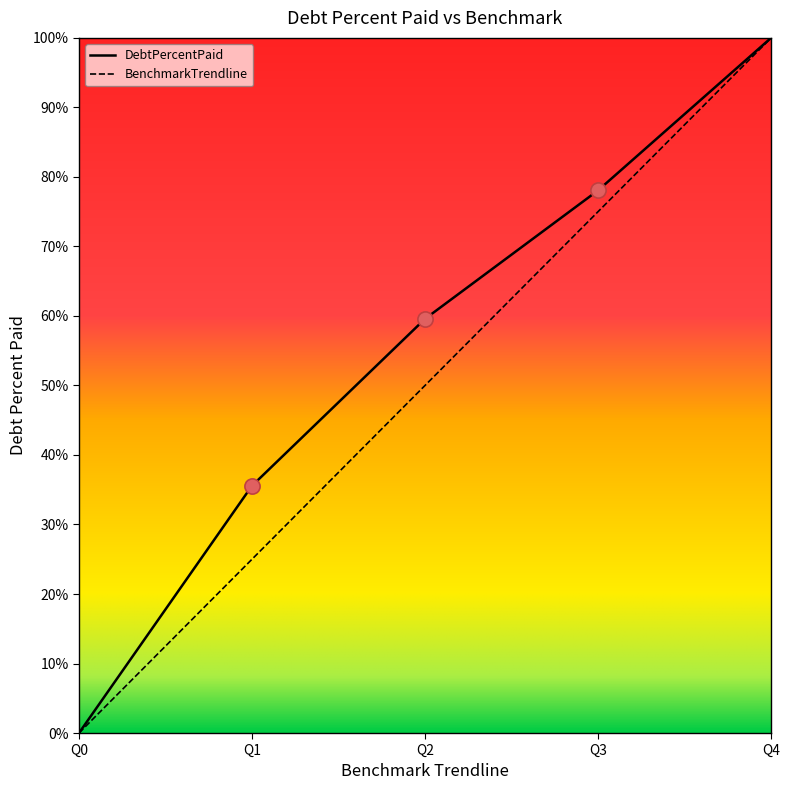

Between Q2 and Q4, which series saw the biggest shift?

BenchmarkTrendline